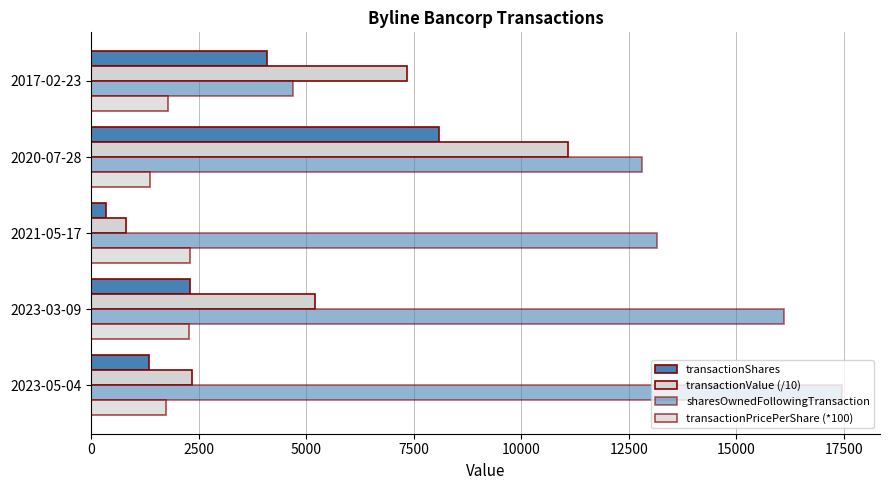

How many data points in transactionPricePerShare (*100) are less than 1792?

2